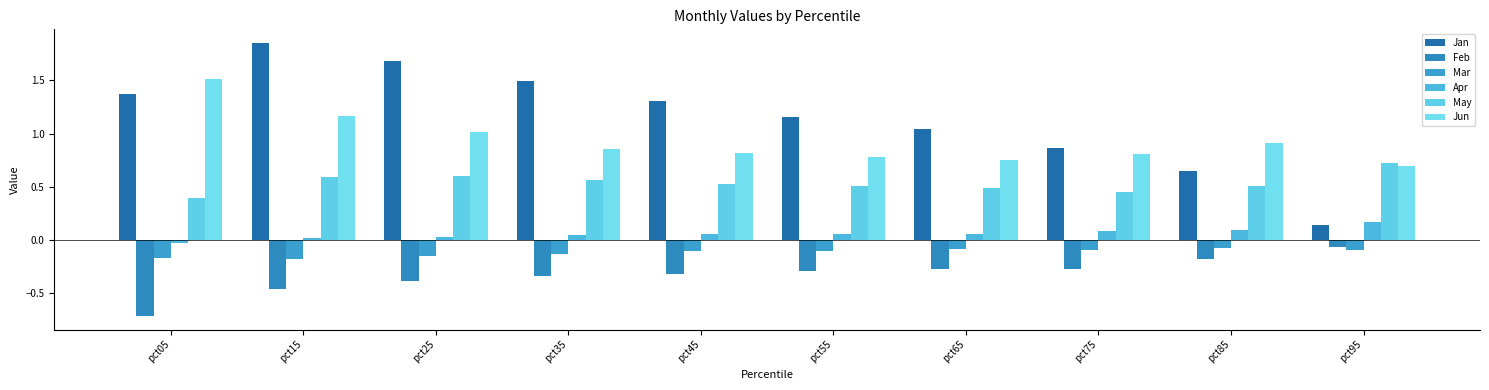

Are the bars horizontal?

No